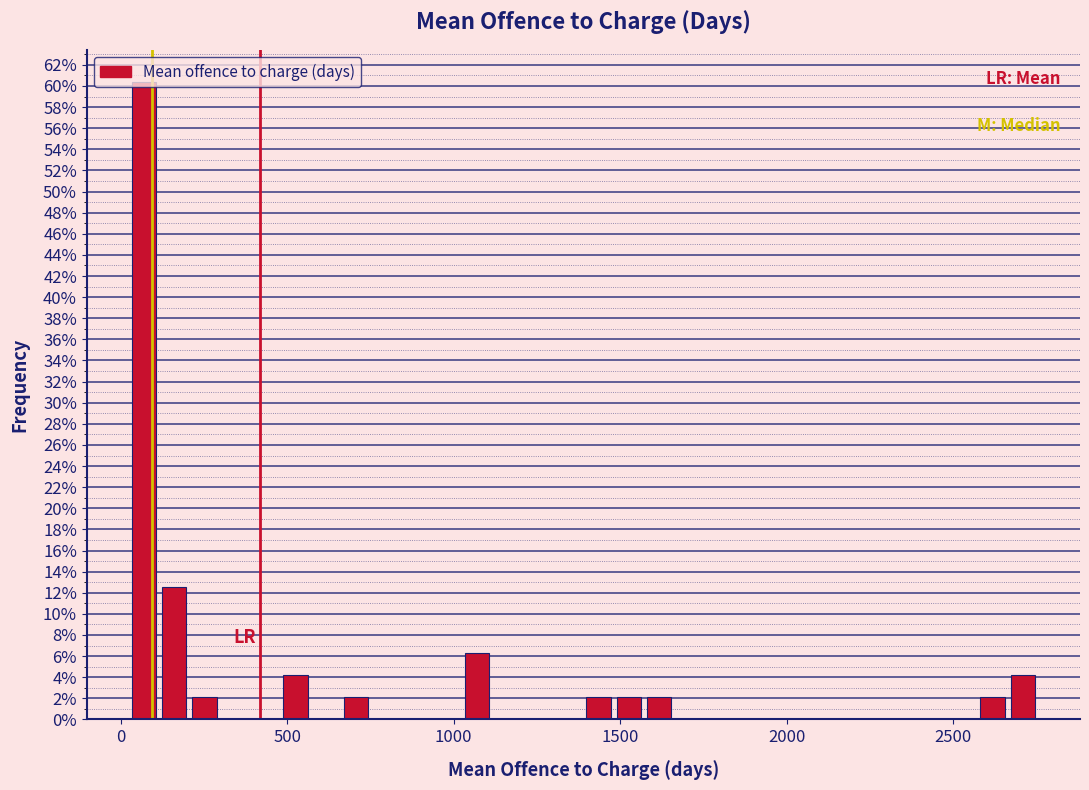

Read against the x-axis, roughly where is the centre of the tallest bar?

50